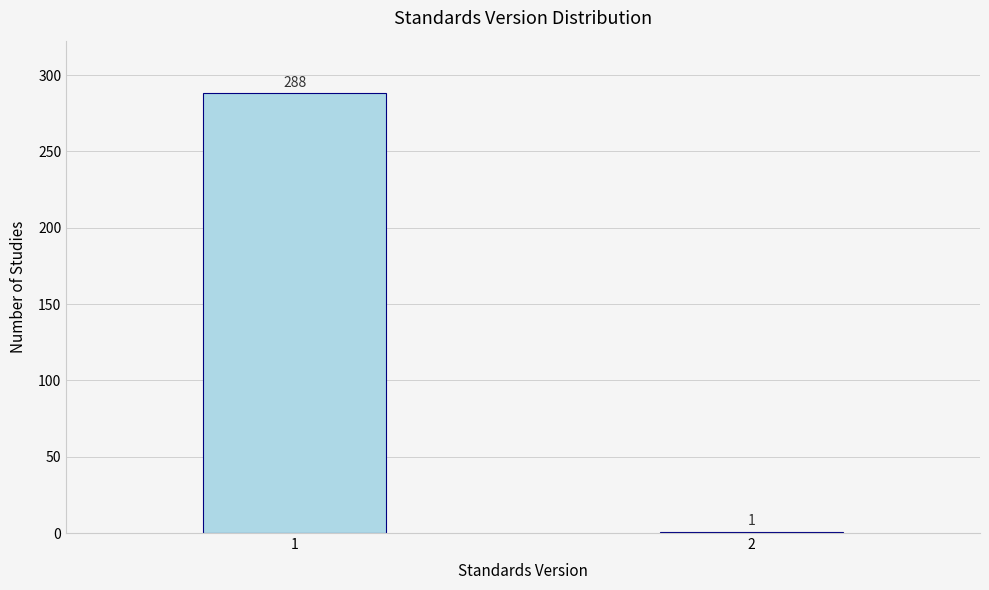

Reading right to left, extract all data points from this chart.

1	288